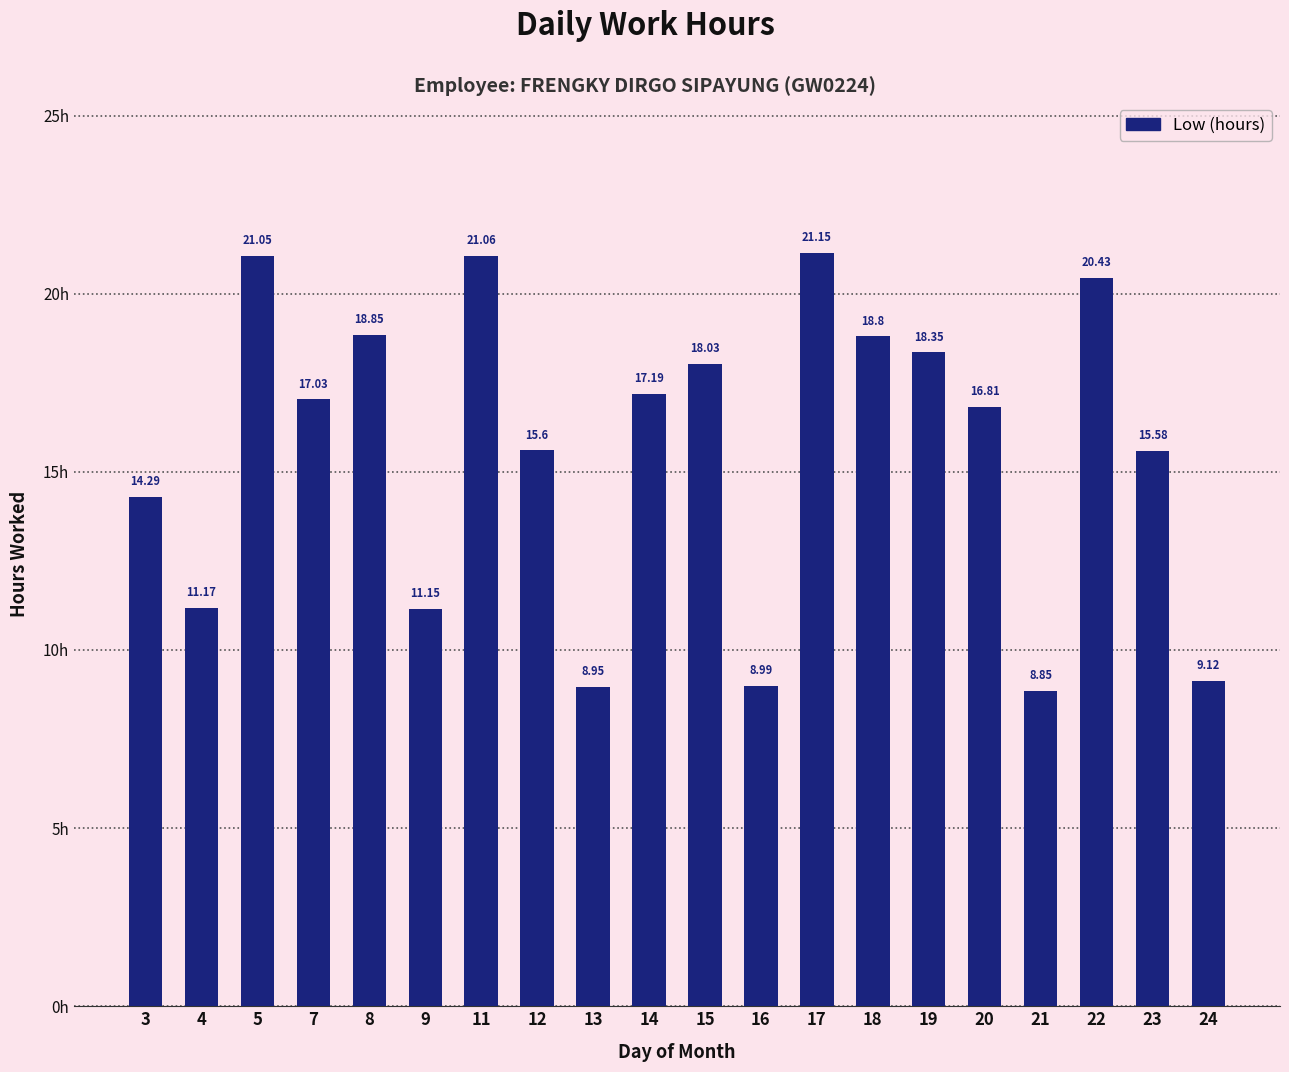

What is the difference between the values at 4 and 8?

7.7